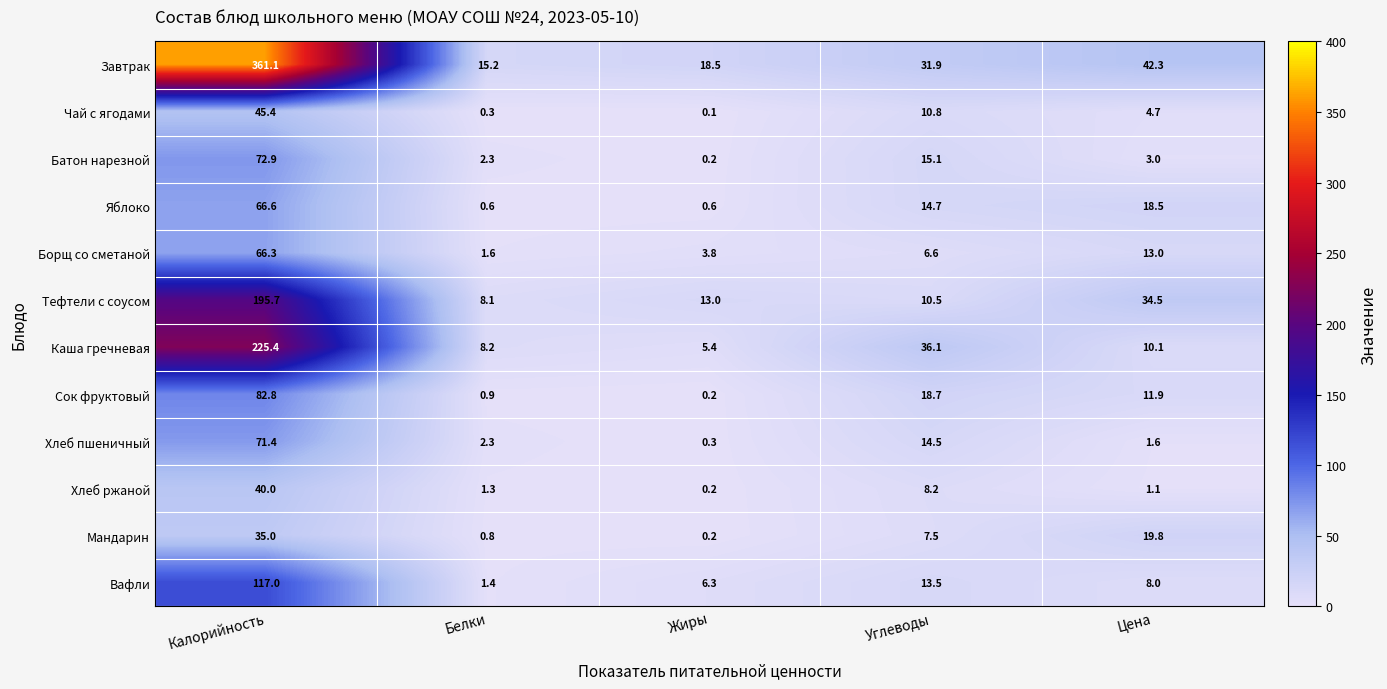

At which category is the sum across all series the highest?

Калорийность